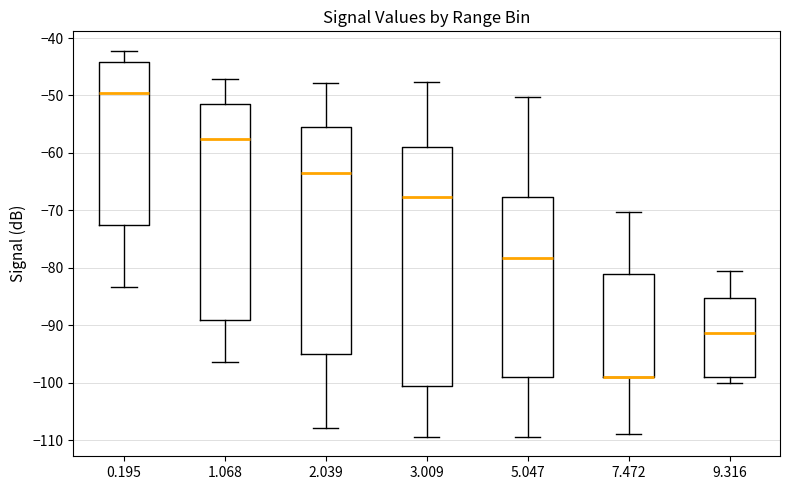

Where does the median line of the box at x = 2.039 sit on the y-axis? The values are not printed on the chart, so give them approximately, as read against the axis.

-63